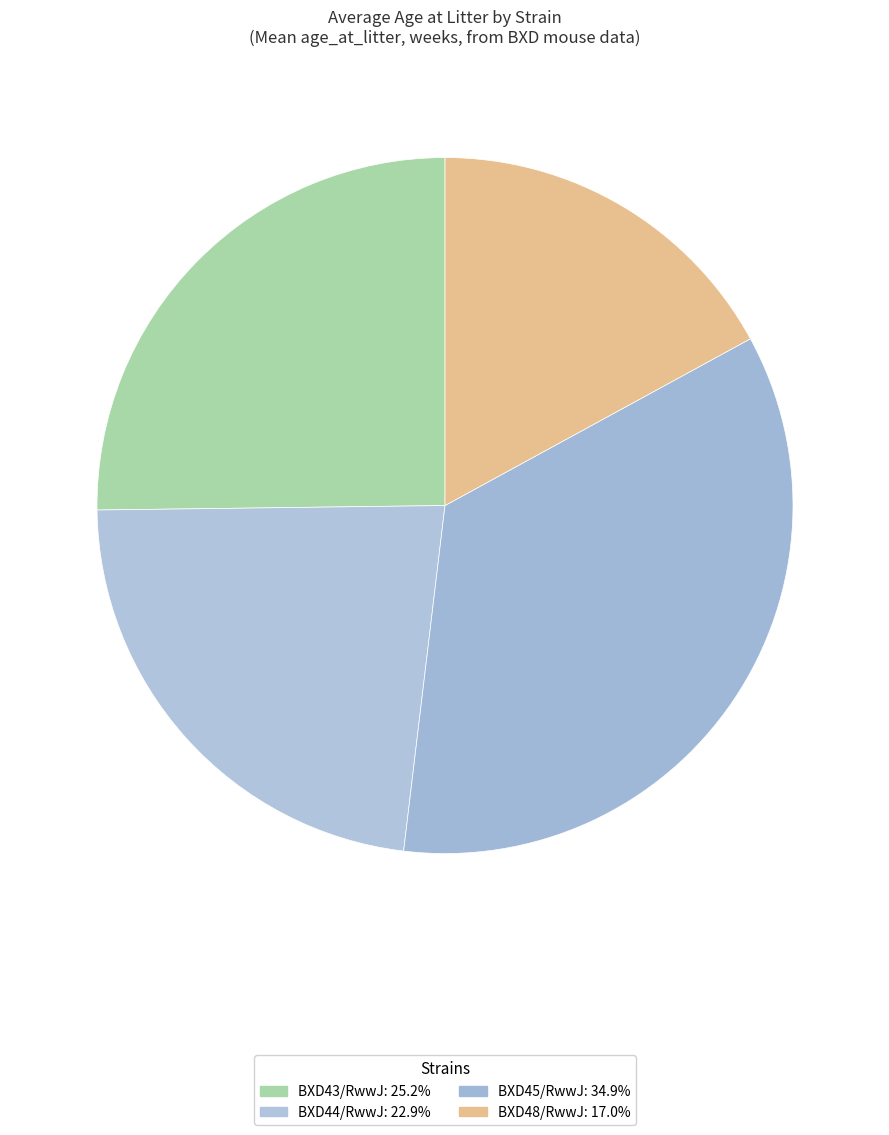

How many segments does this pie chart have?

4